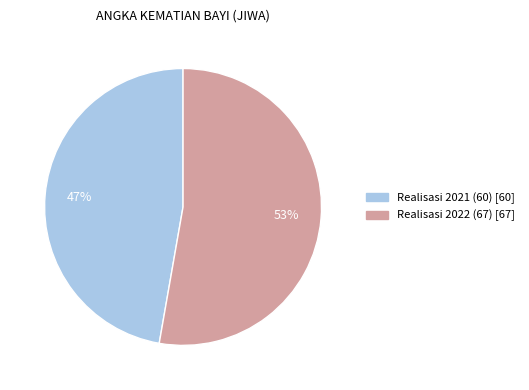

Is there a majority slice in this chart?

Yes